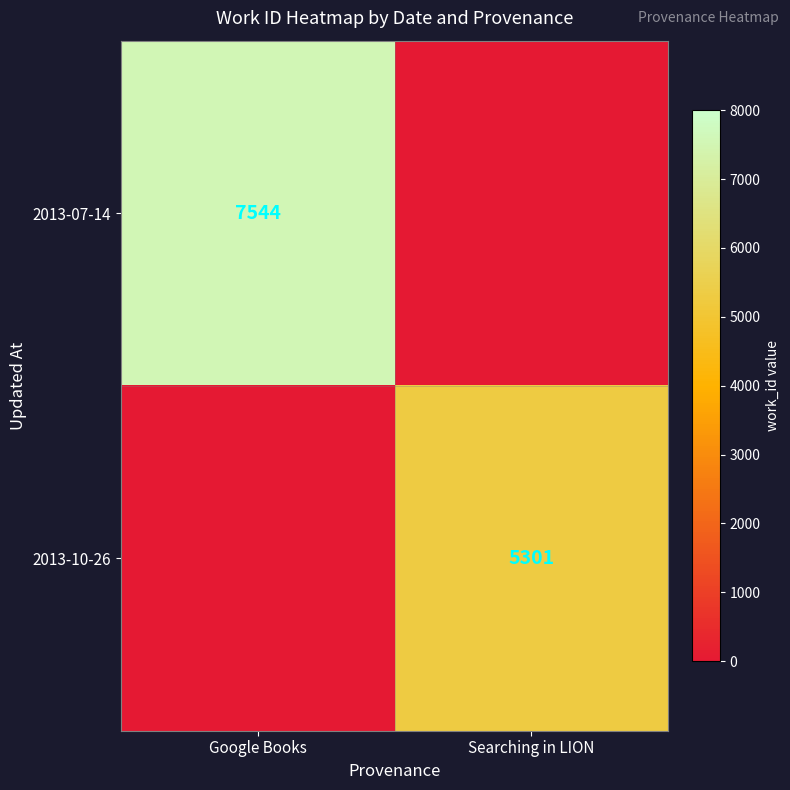

The value of 2013-07-14 at Google Books is 7544. True or false?

True